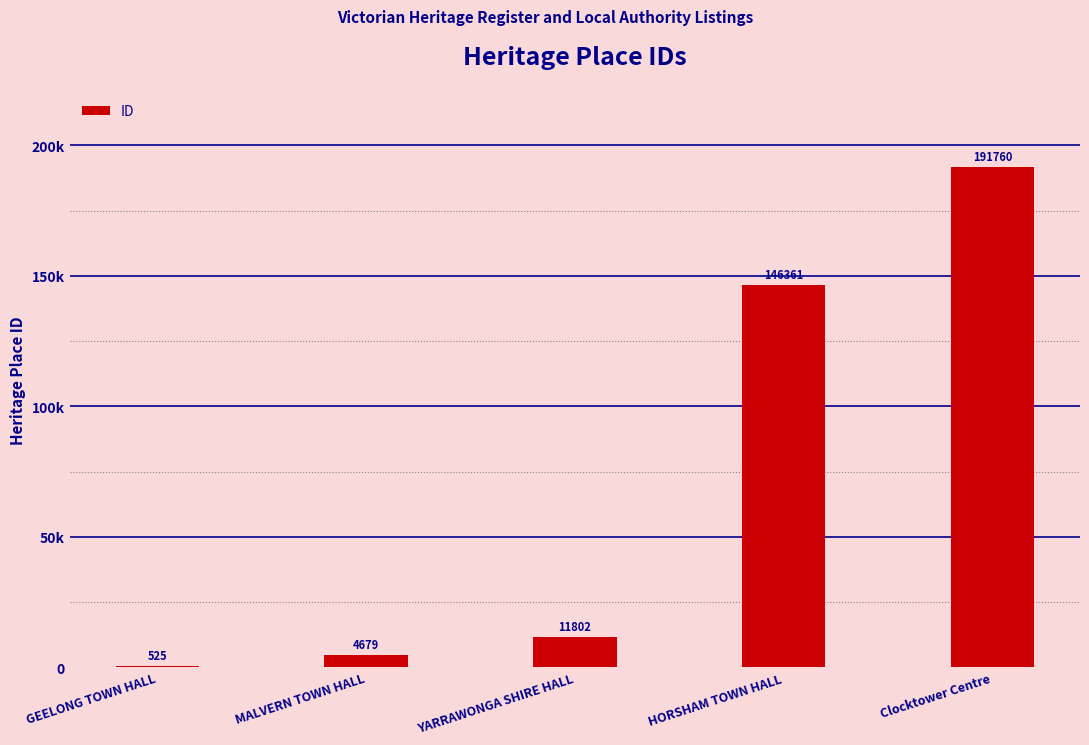

What value does the data have at Clocktower Centre, to the nearest 50?

191750